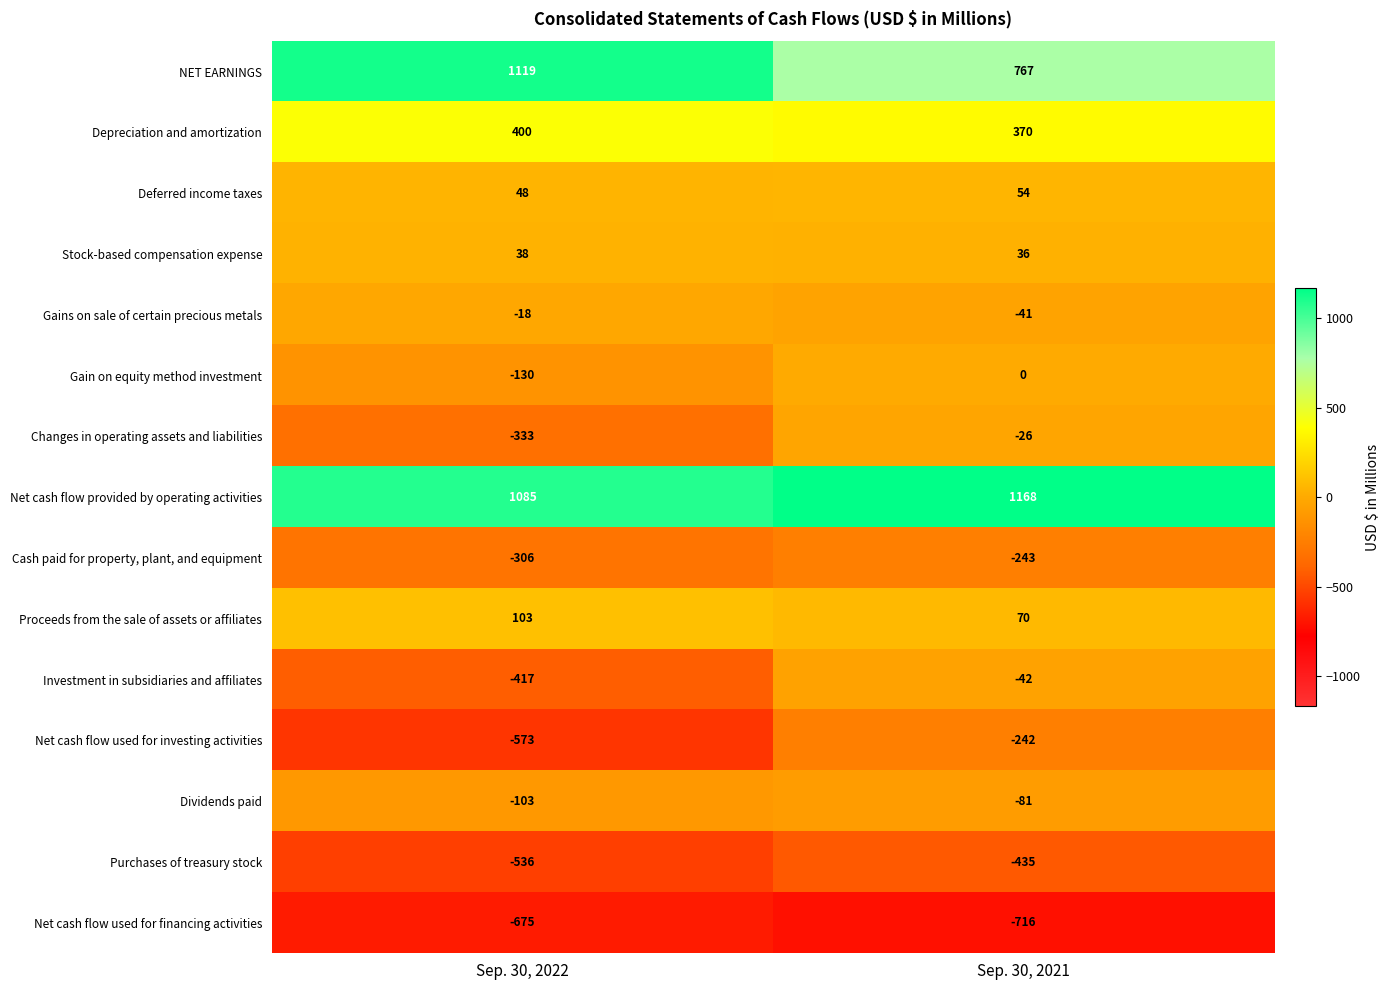

Which category has the lowest value across all series?

Sep. 30, 2021